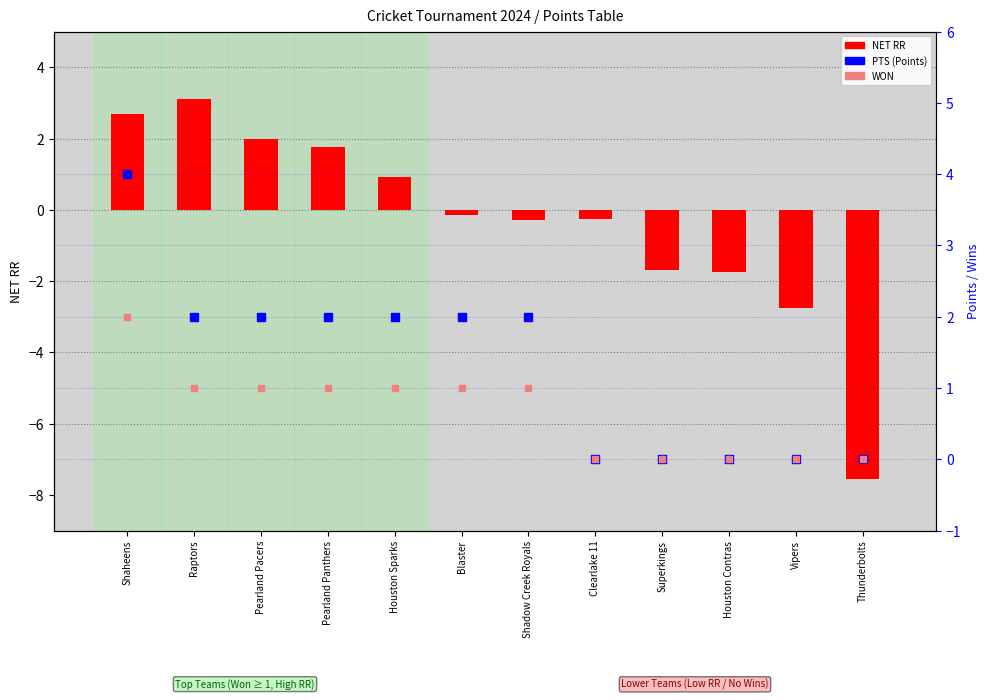

At how many categories does at least one series exceed -4?

12